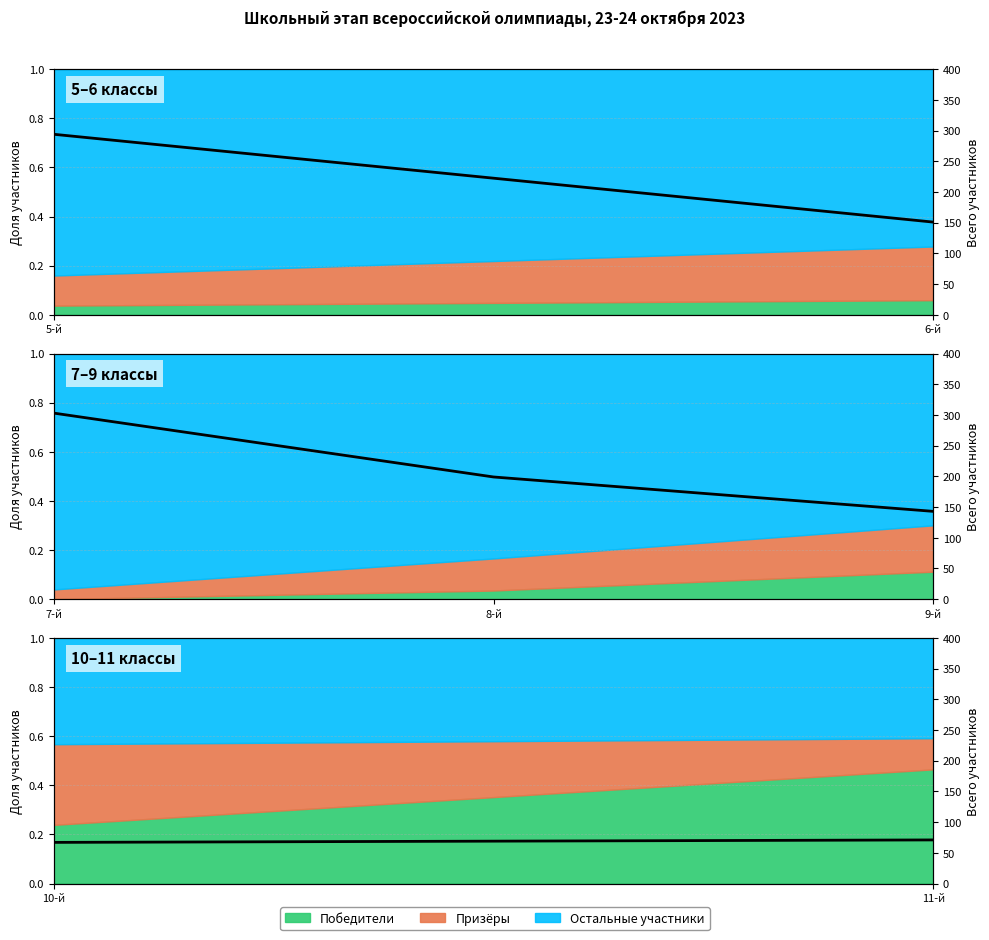

What is the sum of all values?

138